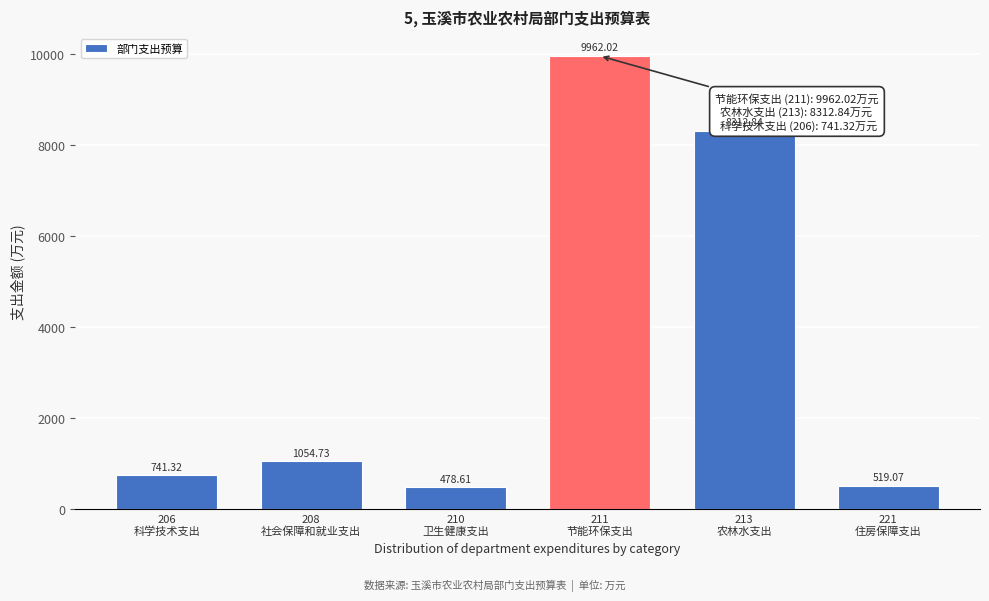

What is the average value?

3511.4